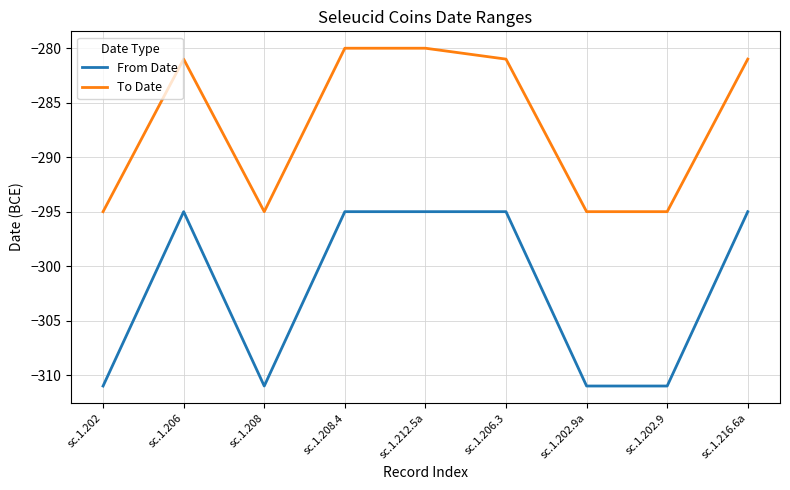

At sc.1.208, list the series in order from largest to smallest.

To Date, From Date